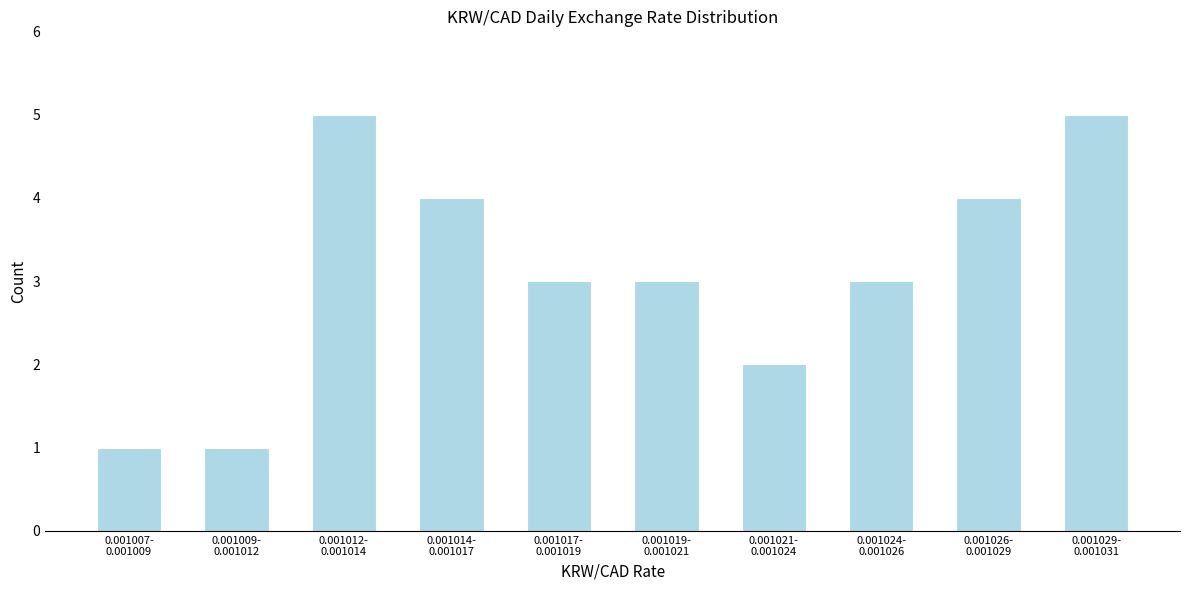

Reading left to right, extract all data points from this chart.

1	1	5	4	3	3	2	3	4	5